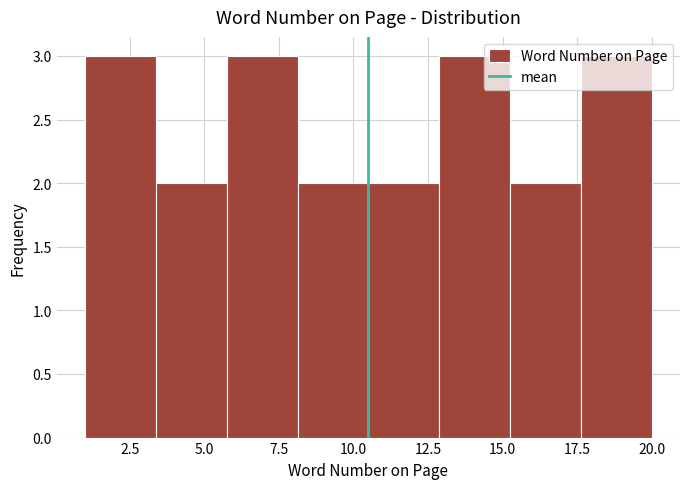

How tall is the bar that spans 13.0 to 15.5 on the x-axis? Neither the bar edges nor the heights are printed on the chart, so give them approximately, as read against the axes.

3